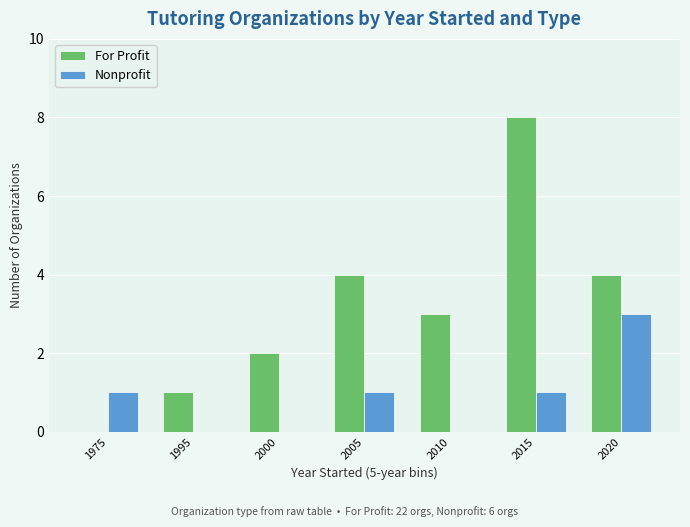

Read the For Profit value at 2020.

4